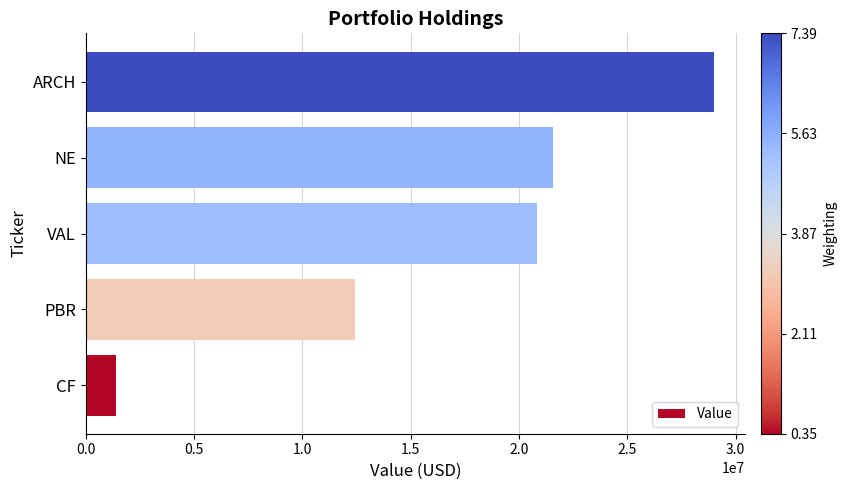

Reading top to bottom, list all the values displayed in this chart.

28983000	21573000	20844000	12408000	1379000